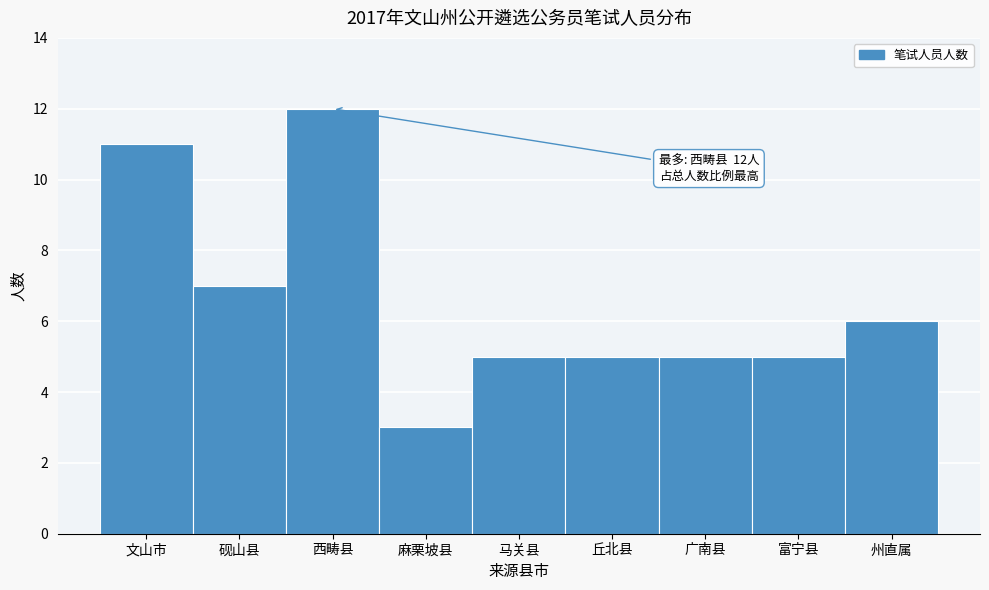

Reading left to right, list all the values displayed in this chart.

11	7	12	3	5	5	5	5	6